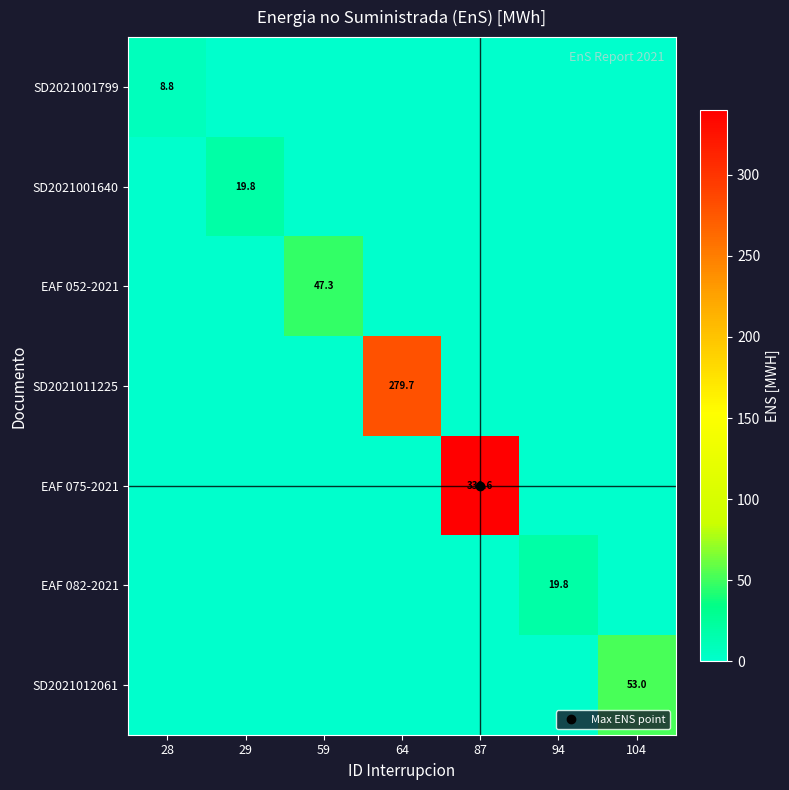

What is the difference between the highest and lowest values at 104?

53.0